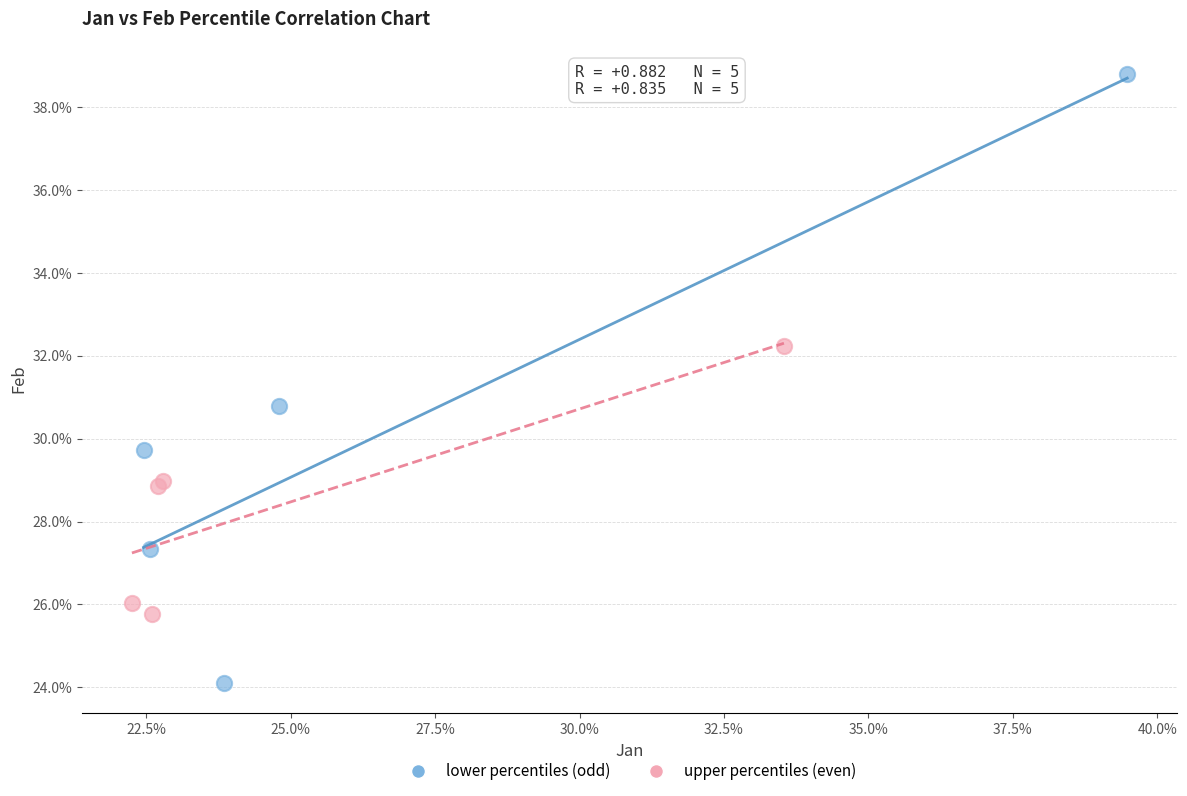

Which series reaches the maximum Y coordinate?

lower percentiles (odd)